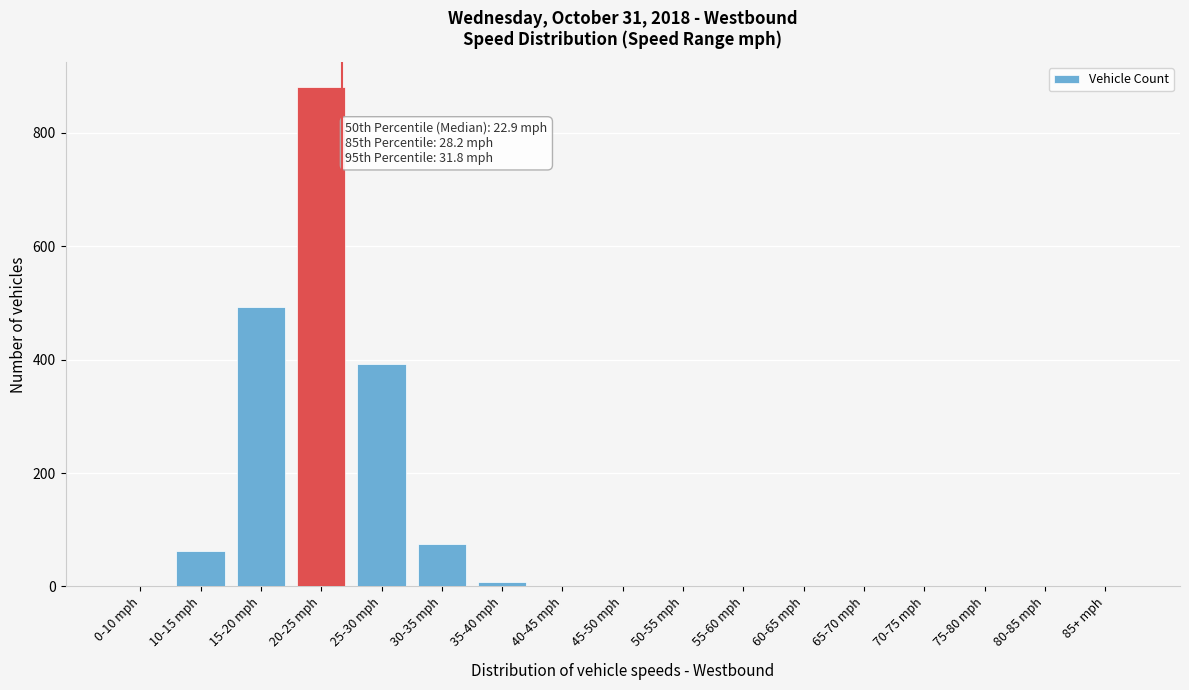

Which label corresponds to the largest value in the chart?

20-25 mph